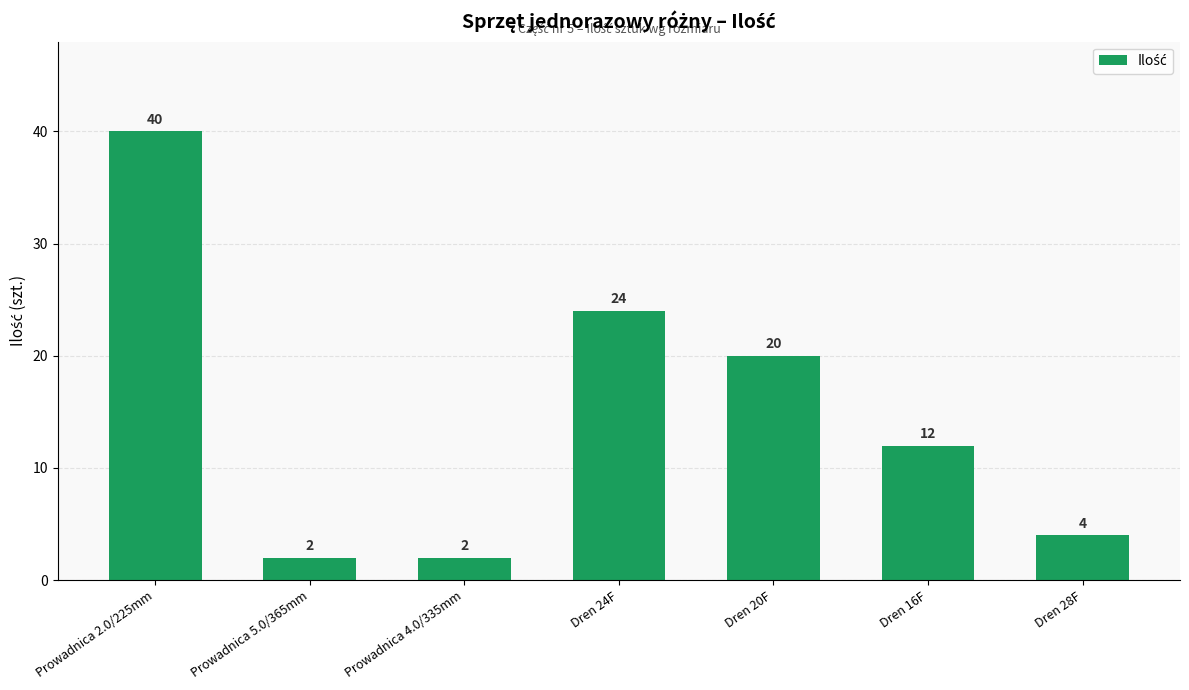

How many bars are there in total?

7